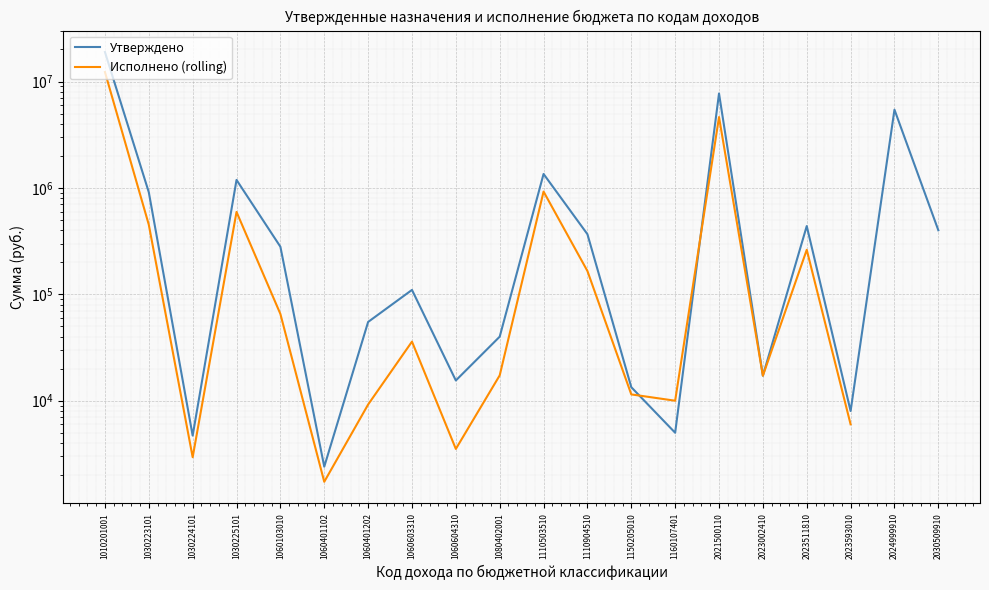

What is the difference between the Утверждено values at 2024999910 and 1060401202?

5380250.0